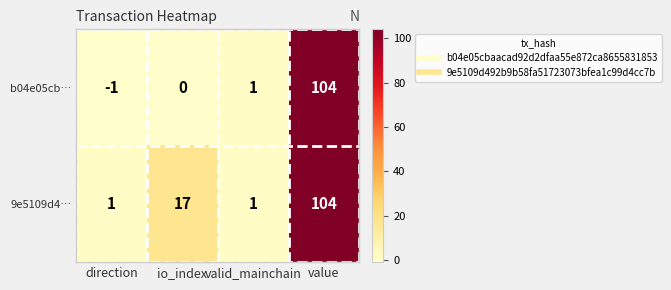

At how many categories does at least one series exceed 64?

1